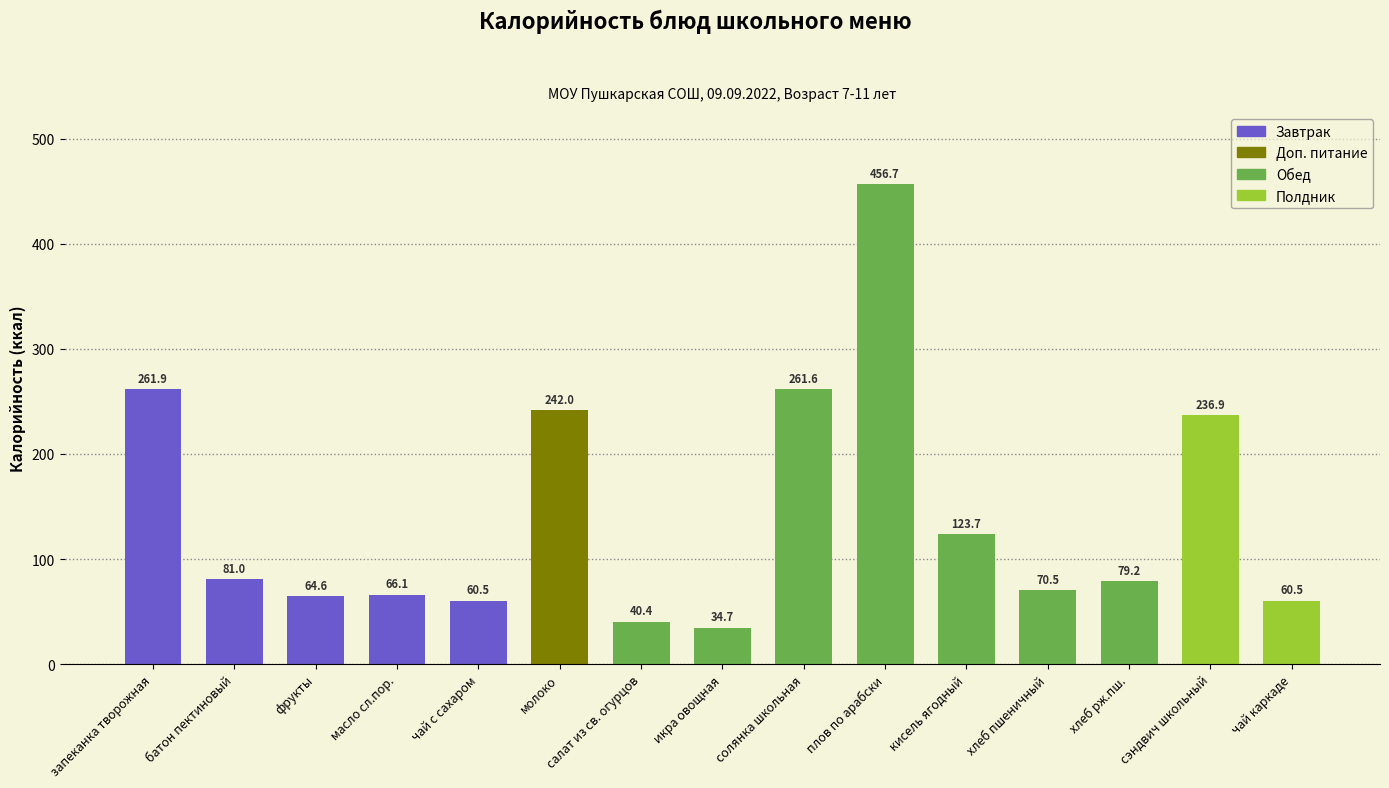

Which label corresponds to the largest value in the chart?

плов по арабски